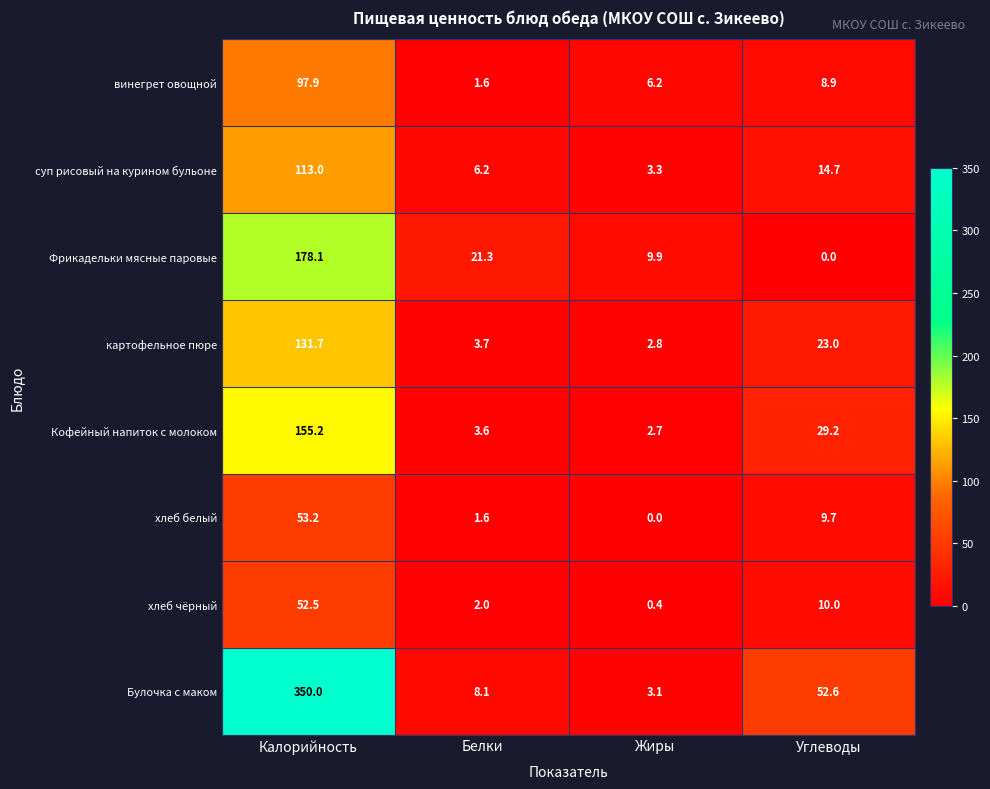

Between Белки and Углеводы, which series saw the biggest shift?

Булочка с маком